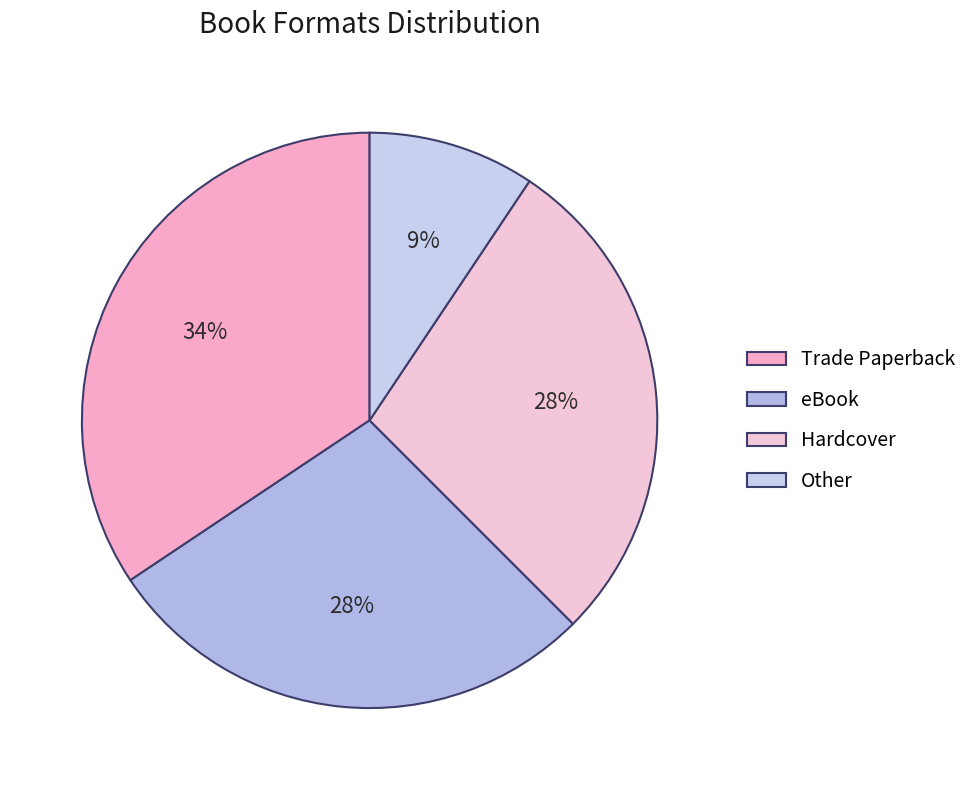

Combined, do Other and eBook account for over 50%?

No